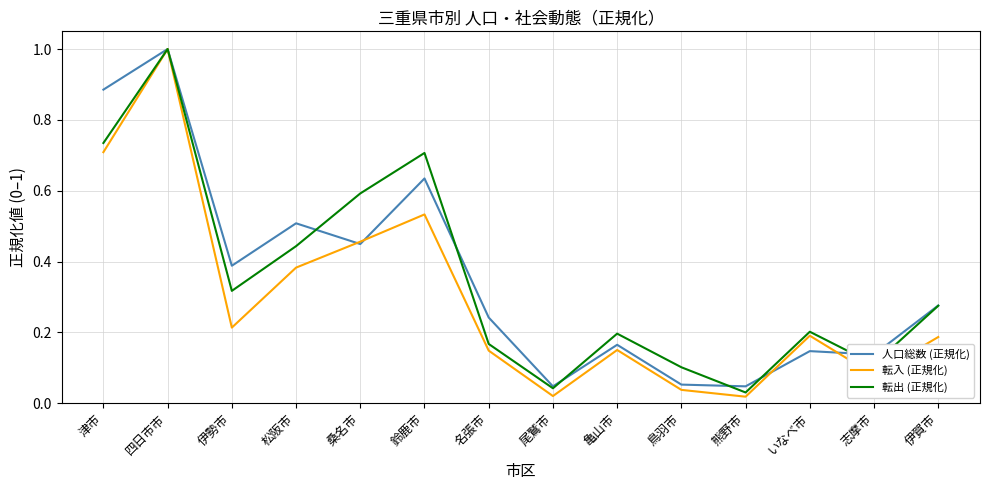

At which category is the sum across all series the highest?

四日市市